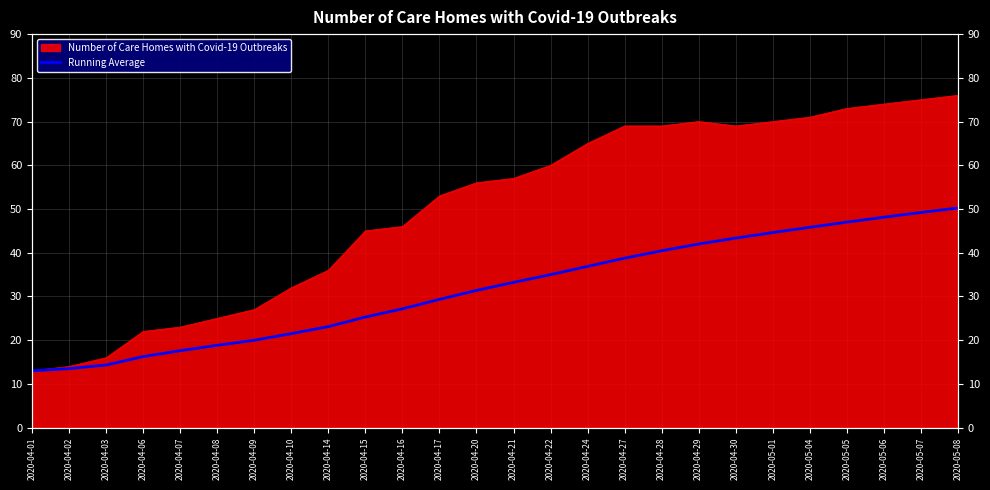

At which label does the data first exceed 33?

2020-04-21